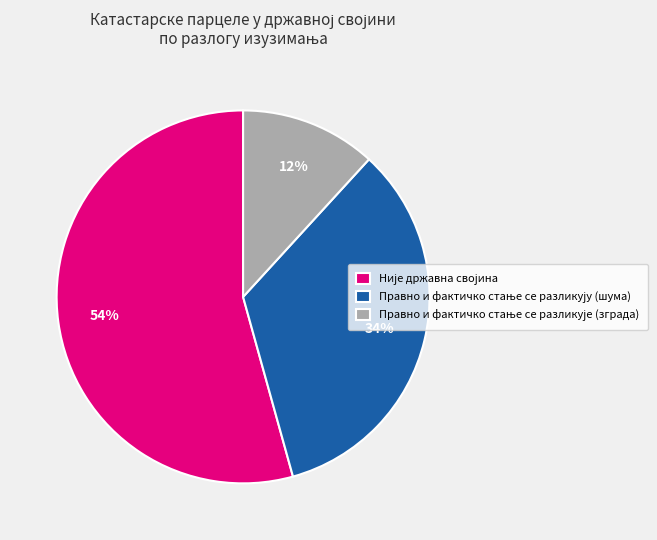

Is there any slice that represents more than half of the pie?

Yes